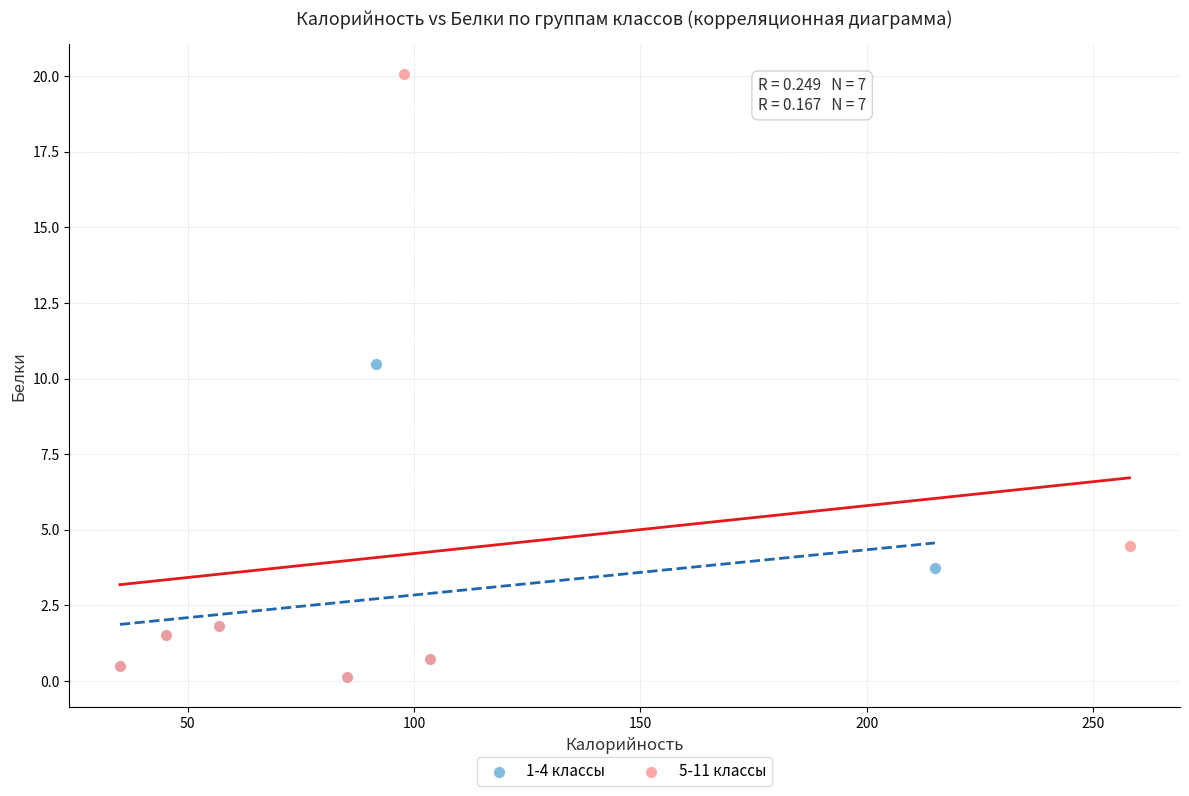

Which series reaches the maximum Y coordinate?

5-11 классы